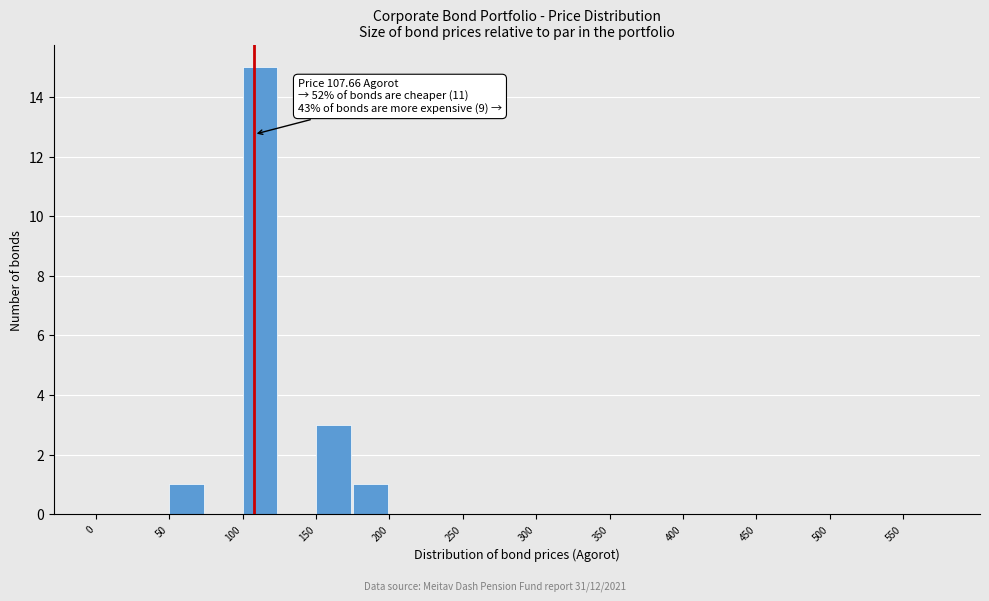

Which range on the x-axis has the tallest bar?

100 to 125